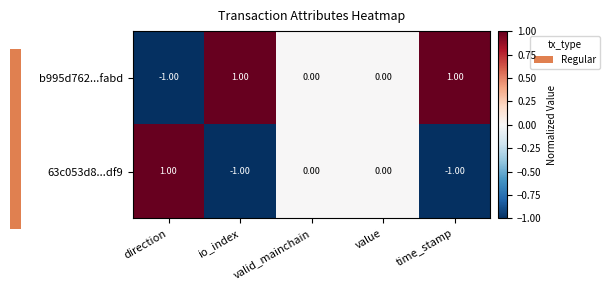

What is the greatest value displayed?

1